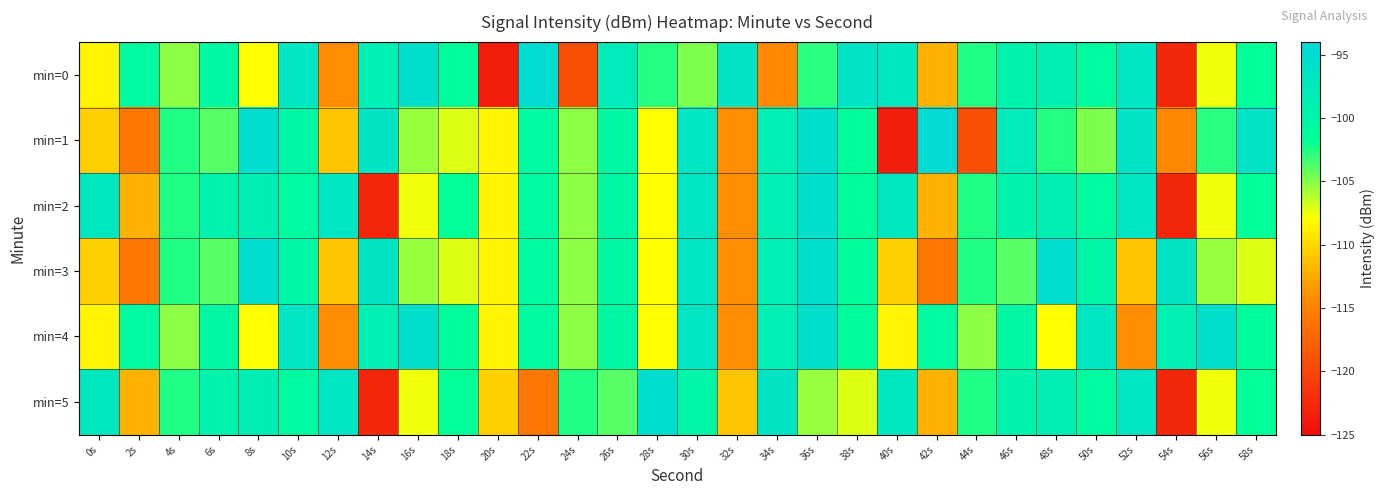

What is the total value across all series at 42s?

-647.8